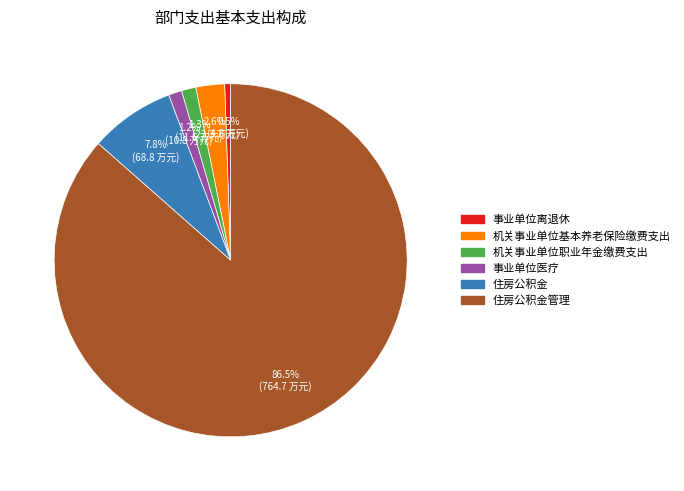

Does any single category account for the majority?

Yes